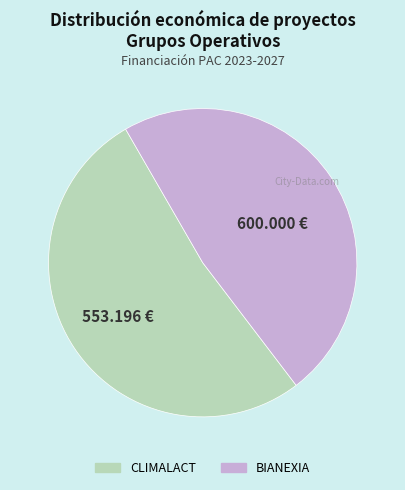

Rank the categories by value from lowest to highest.

BIANEXIA, CLIMALACT